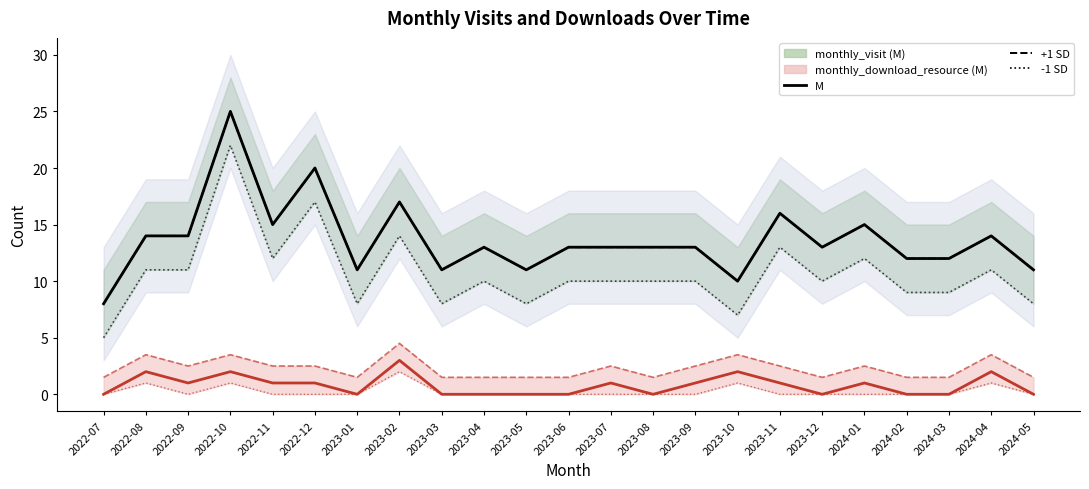

Which label corresponds to the smallest value in the chart?

2022-07